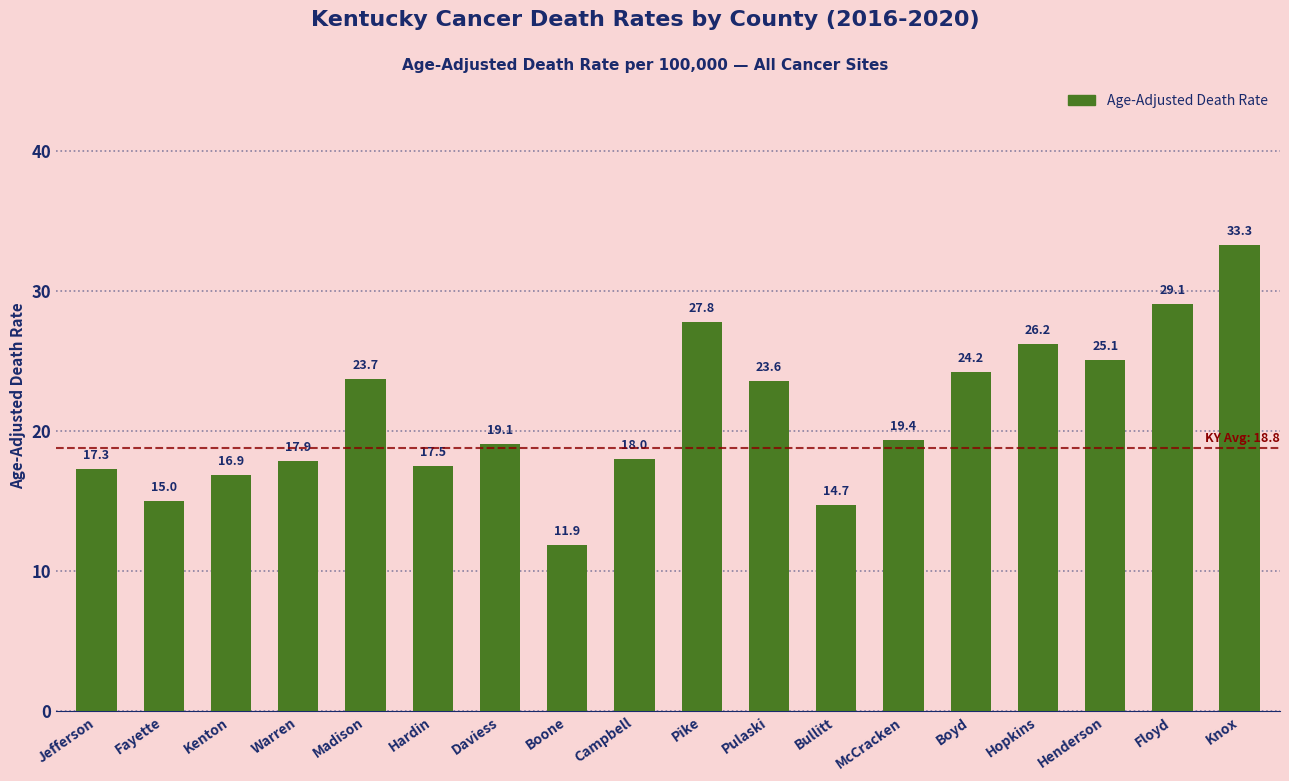

What is the value of the 14th bar from the left?

24.2